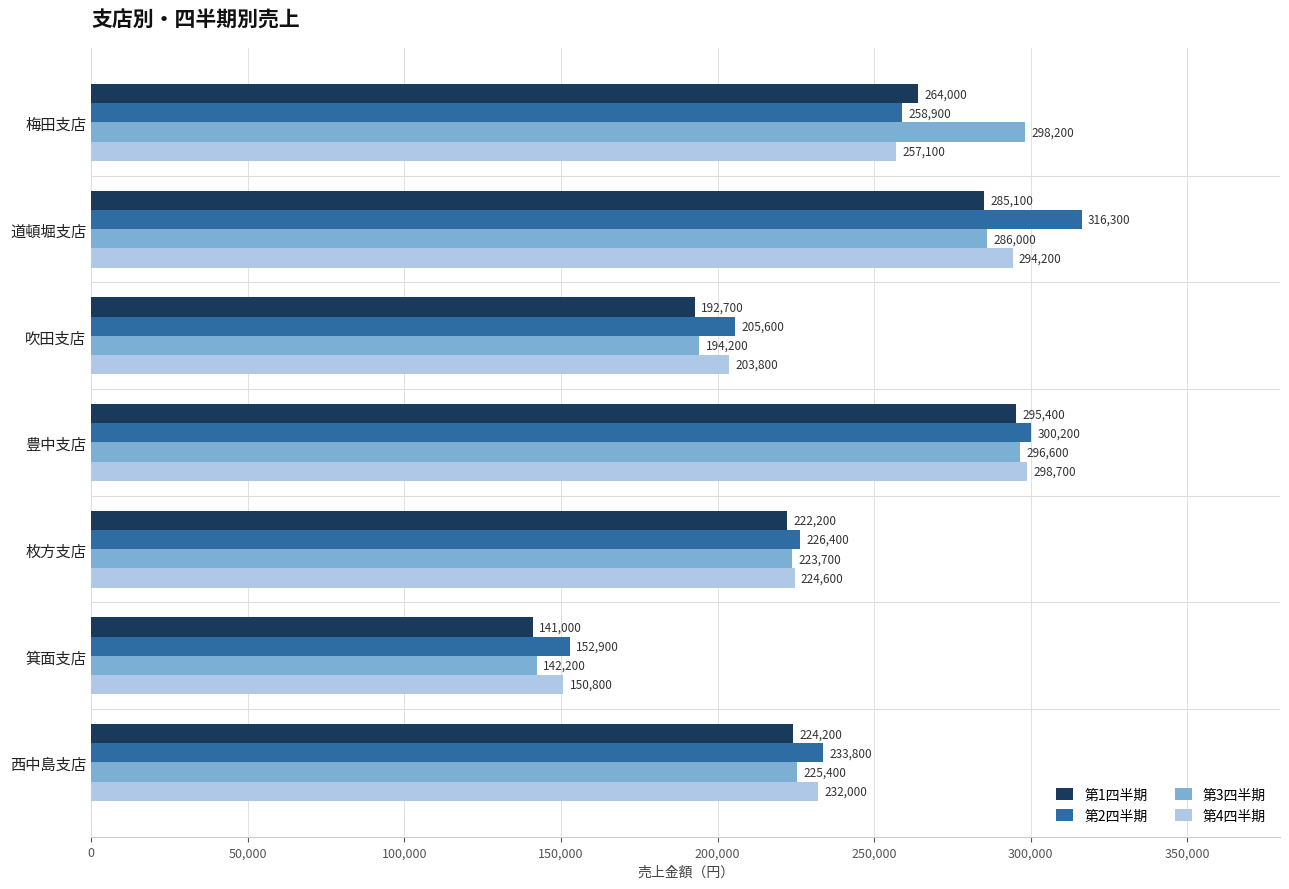

Which series has the widest spread of values?

第2四半期